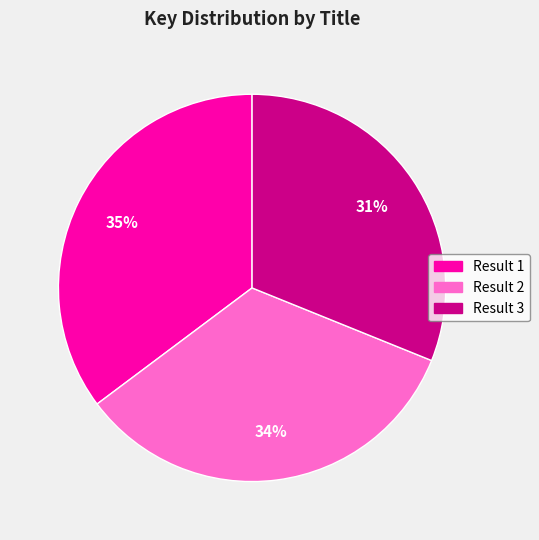

Is there any slice that represents more than half of the pie?

No